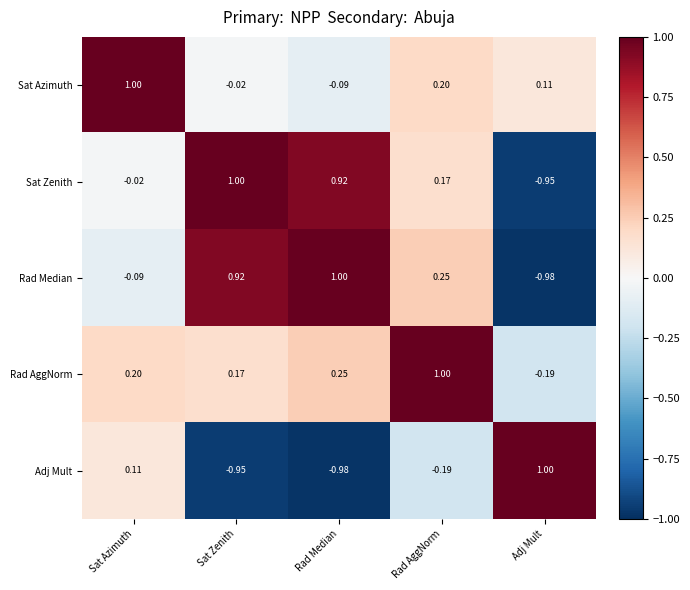

Is the value of Sat Zenith at Sat Zenith greater than the value of Sat Azimuth at Rad AggNorm?

Yes